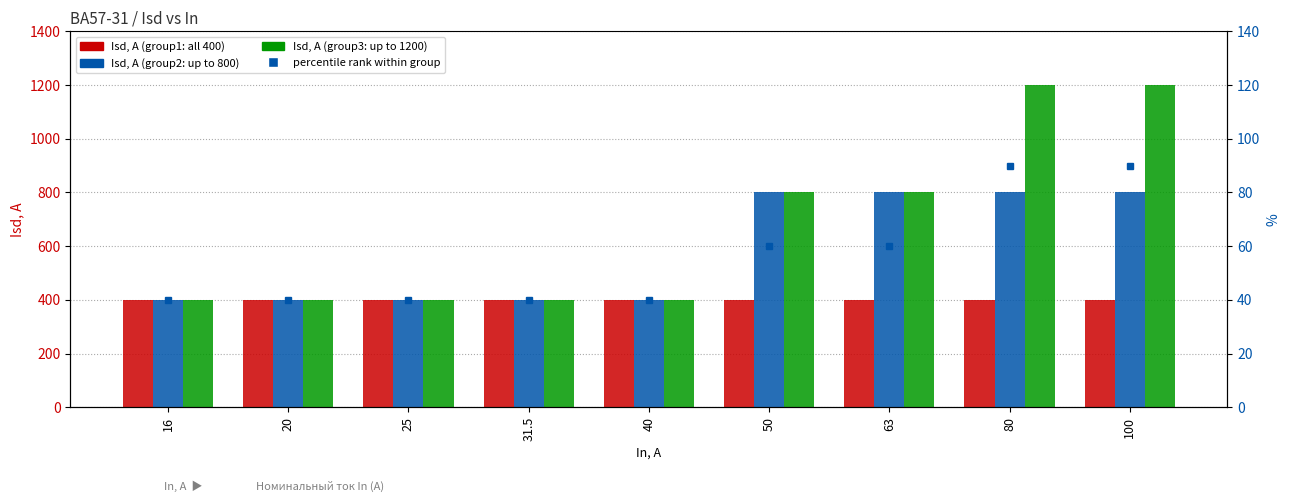

How many distinct data groups are displayed?

3